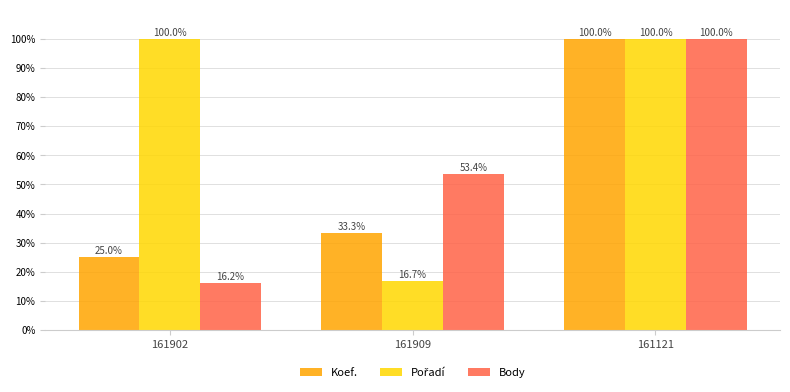

Where does the Body series first go above 53?

161909